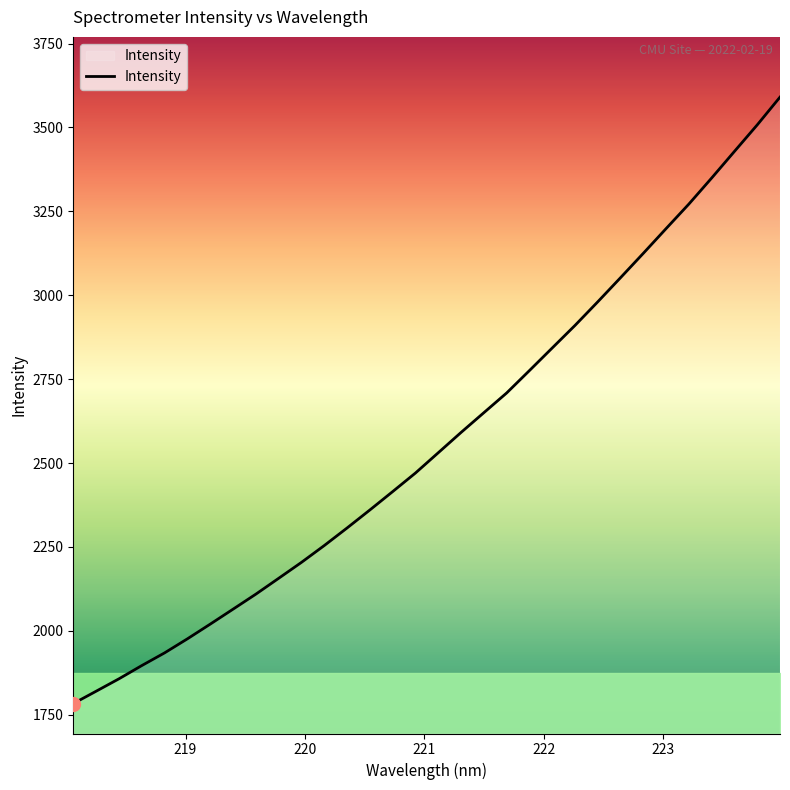

What is the minimum value shown in the chart?

1782.9